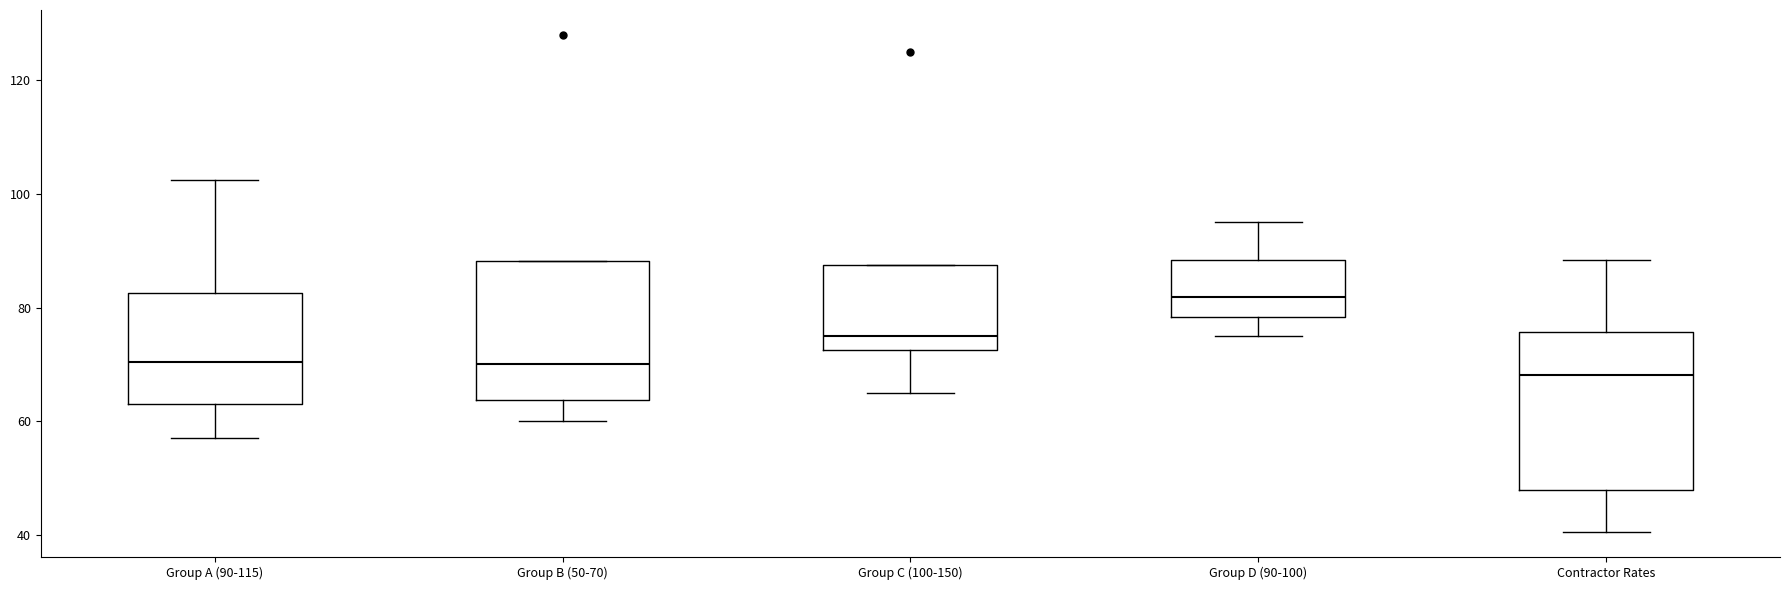

Reading left to right, transcribe this box plot: for each box, give where its median line is, the range the box spans, and where its two whiskers end, as read against the y-axis. The values are not printed on the chart, so give them approximately, as read against the axis.

Group A (90-115): median 70, box 64 to 82, whiskers 58 to 102
Group B (50-70): median 70, box 64 to 88, whiskers 60 to 88
Group C (100-150): median 76, box 72 to 88, whiskers 66 to 88
Group D (90-100): median 82, box 78 to 88, whiskers 76 to 96
Contractor Rates: median 68, box 48 to 76, whiskers 40 to 88